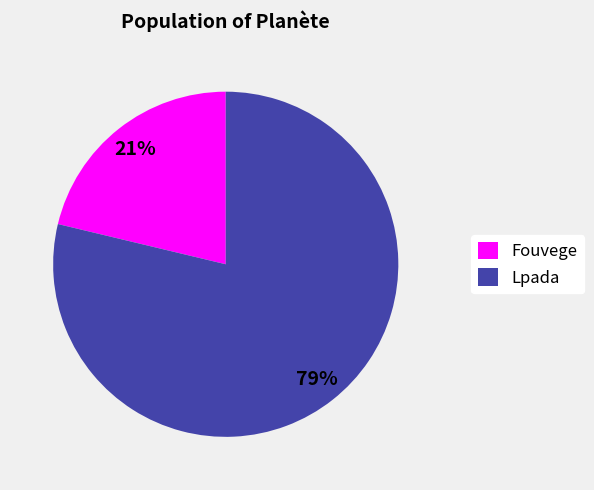

Rank the categories by value from highest to lowest.

Lpada, Fouvege